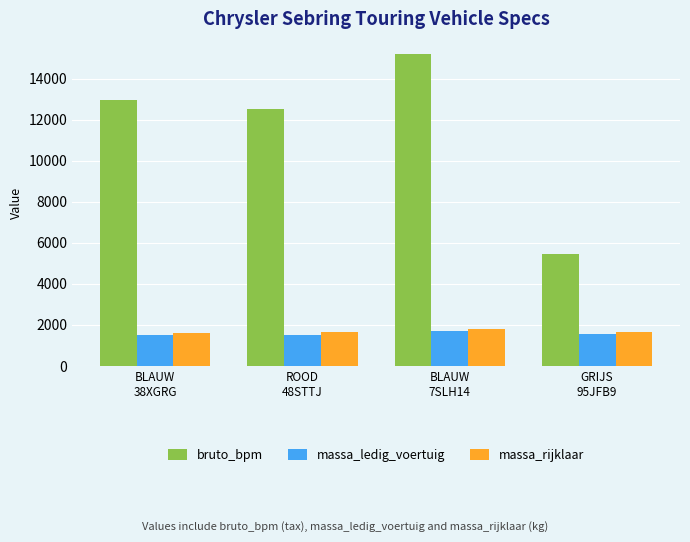

What is the minimum value for bruto_bpm?

5465